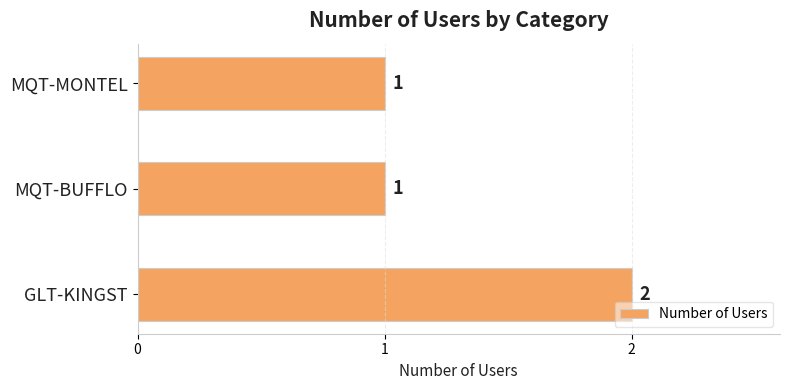

Which category has the highest value across all series?

GLT-KINGST